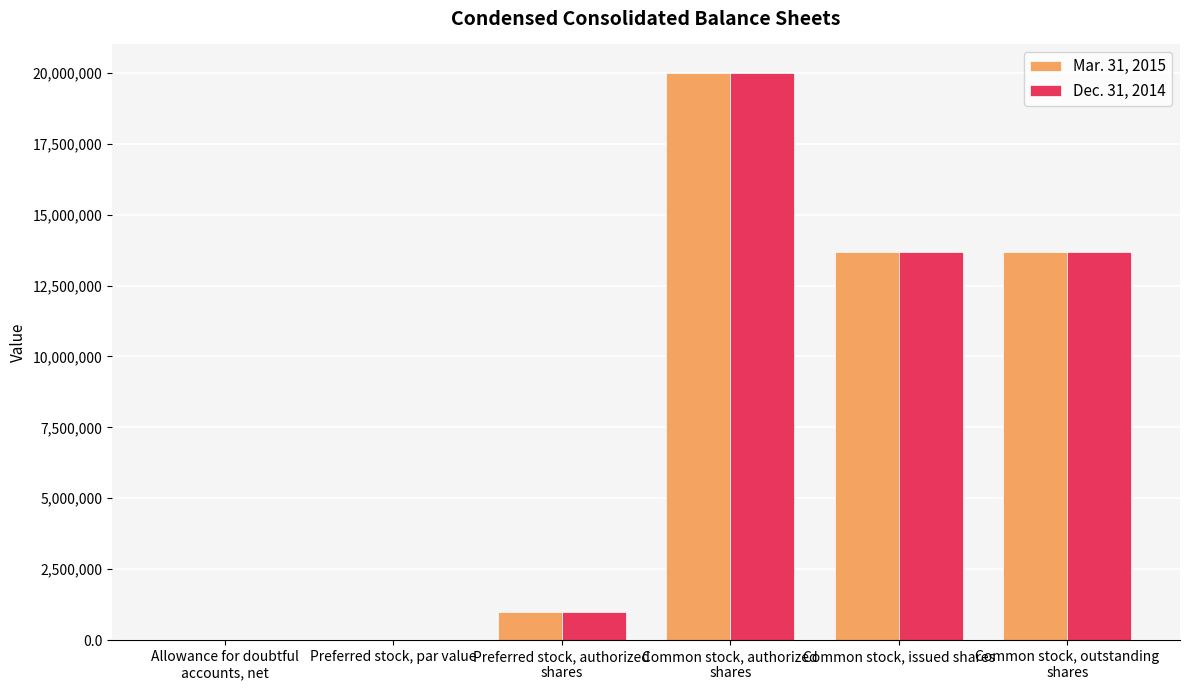

What is the sum of the Dec. 31, 2014 values at Allowance for doubtful
accounts, net and Common stock, outstanding
shares?

13665136